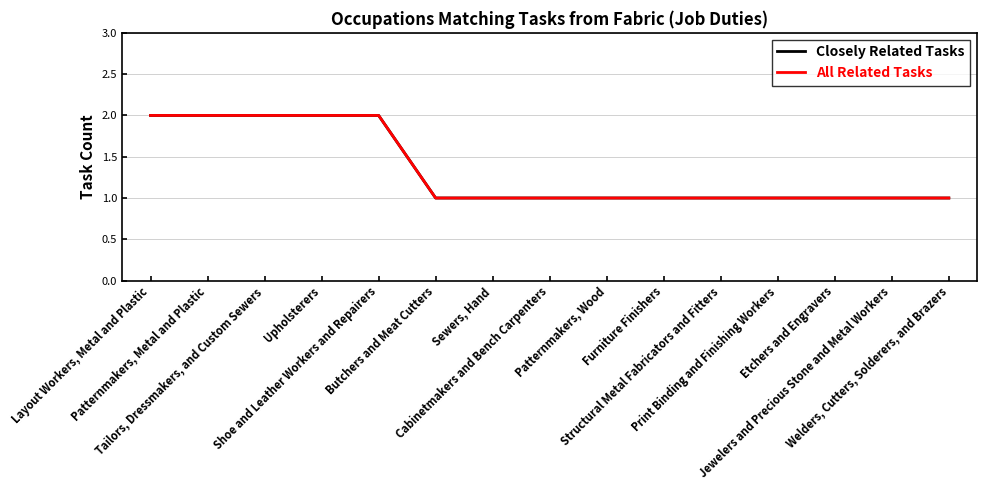

What is the greatest value displayed?

2